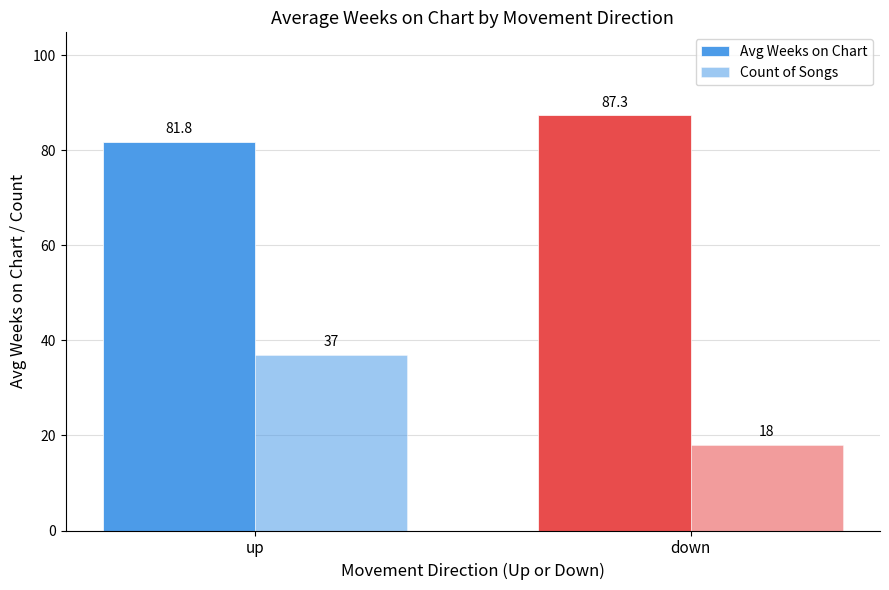

At which label is Avg Weeks on Chart closest to 84?

up